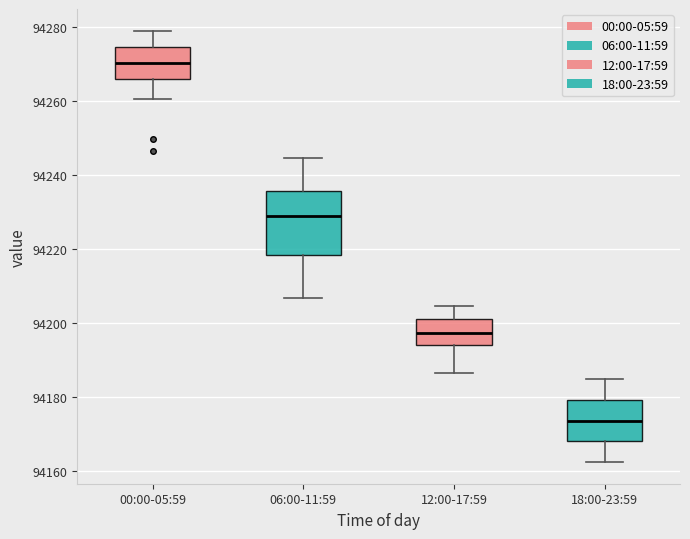

Reading left to right, read every box against the y-axis: the position of its median line, the range the box covers, and the ends of its whiskers. The values are not printed on the chart, so give them approximately, as read against the axis.

00:00-05:59: median 94270, box 94266 to 94274, whiskers 94260 to 94280
06:00-11:59: median 94230, box 94218 to 94236, whiskers 94206 to 94244
12:00-17:59: median 94198, box 94194 to 94202, whiskers 94186 to 94204
18:00-23:59: median 94174, box 94168 to 94180, whiskers 94162 to 94186